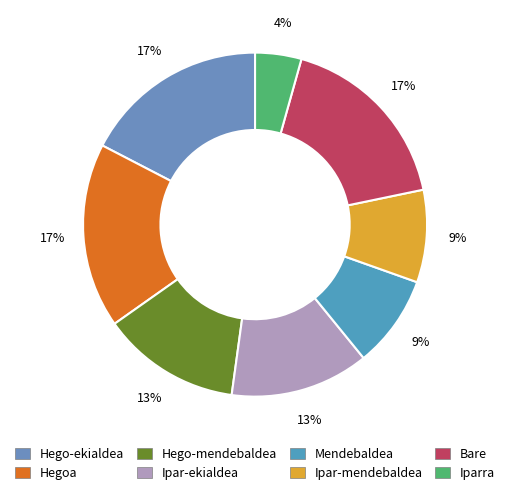

Does any single category account for the majority?

No